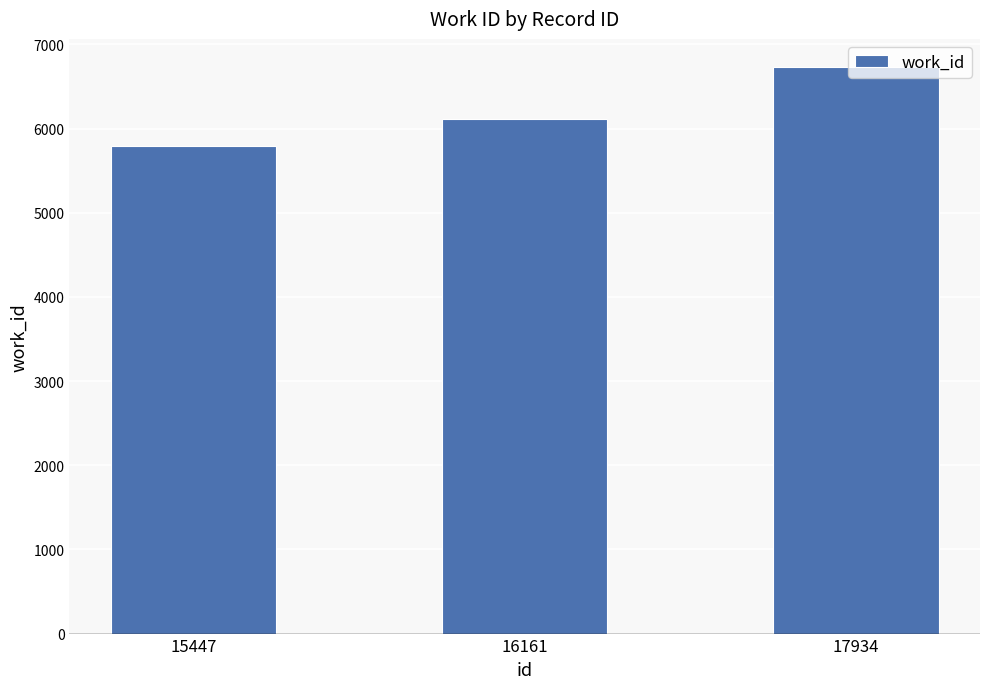

Which category has the highest value across all series?

17934